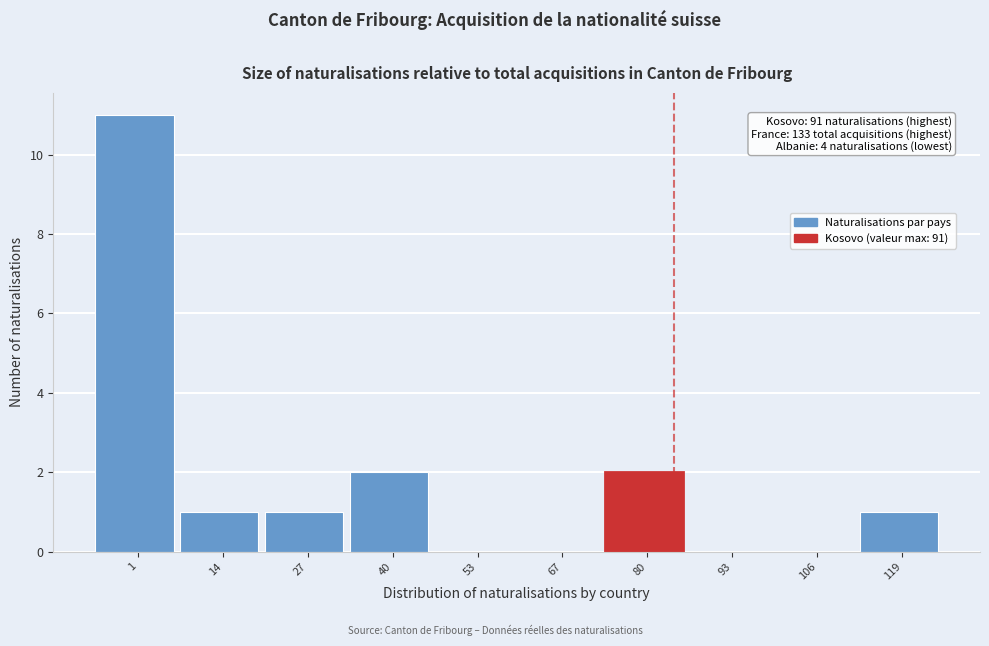

Reading right to left, list all the values displayed in this chart.

119=1	106=0	93=0	80=2	67=0	53=0	40=2	27=1	14=1	1=11